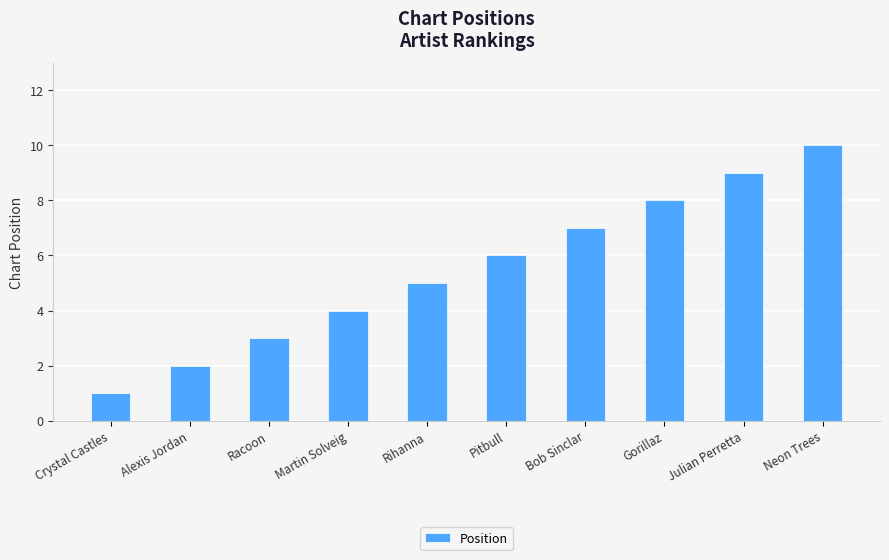

What is the sum of the values at Bob Sinclar and Racoon?

10